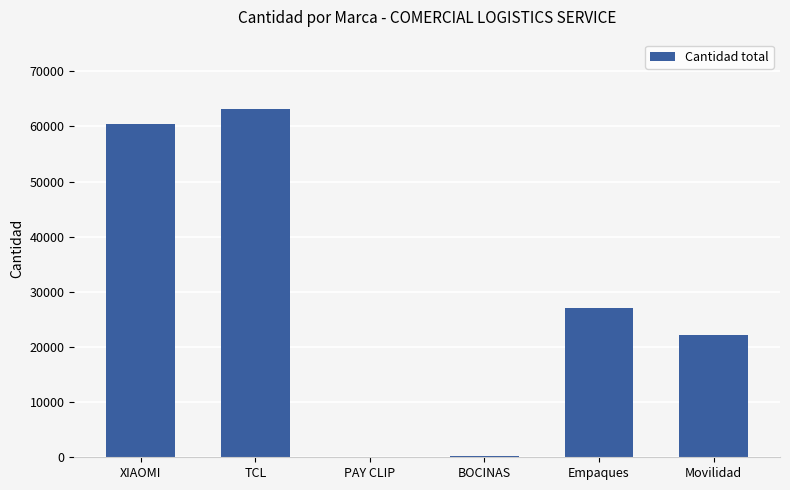

How many series are shown in this chart?

1